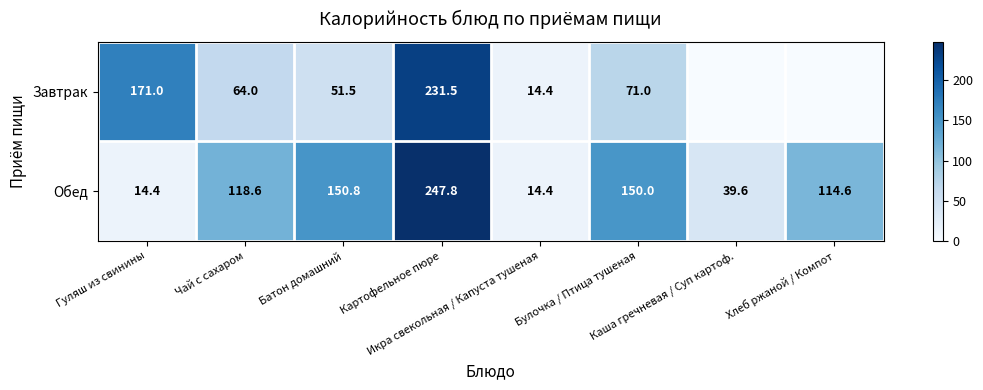

What is the sum of the Обед values at Картофельное пюре and Хлеб ржаной / Компот?

362.4